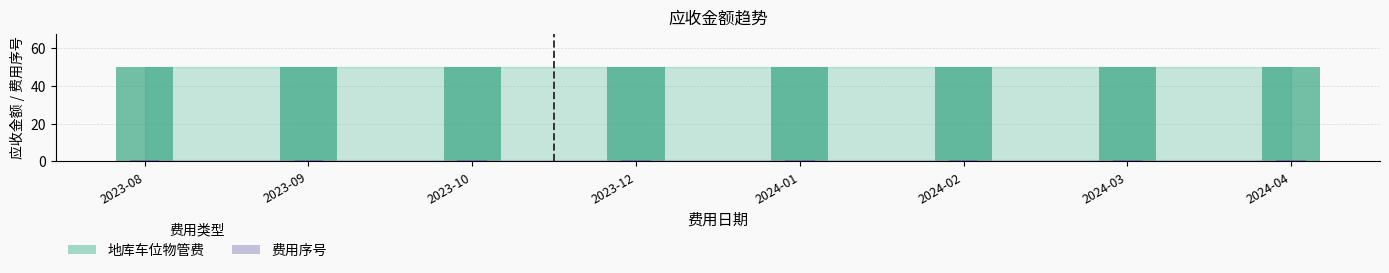

The value of 费用序号 at 2023-09 is 2. True or false?

False